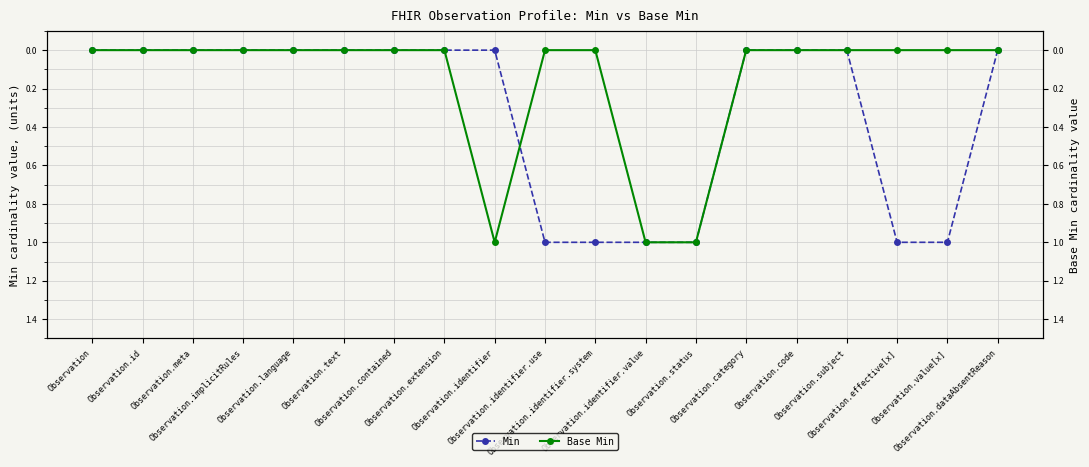

At which category is the sum across all series the highest?

Observation.identifier.value